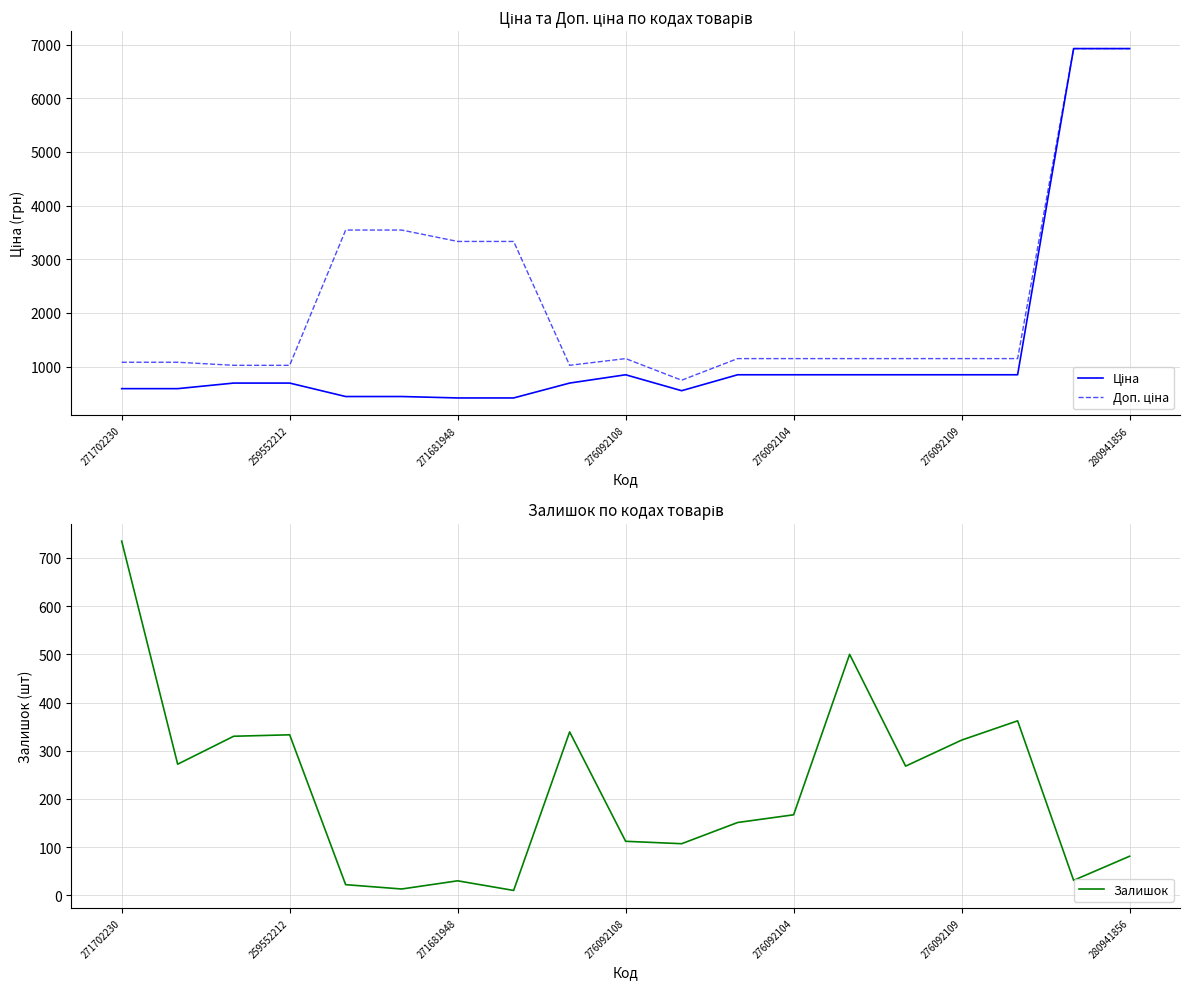

The Ціна series shows 551.5 at 10. True or false?

True